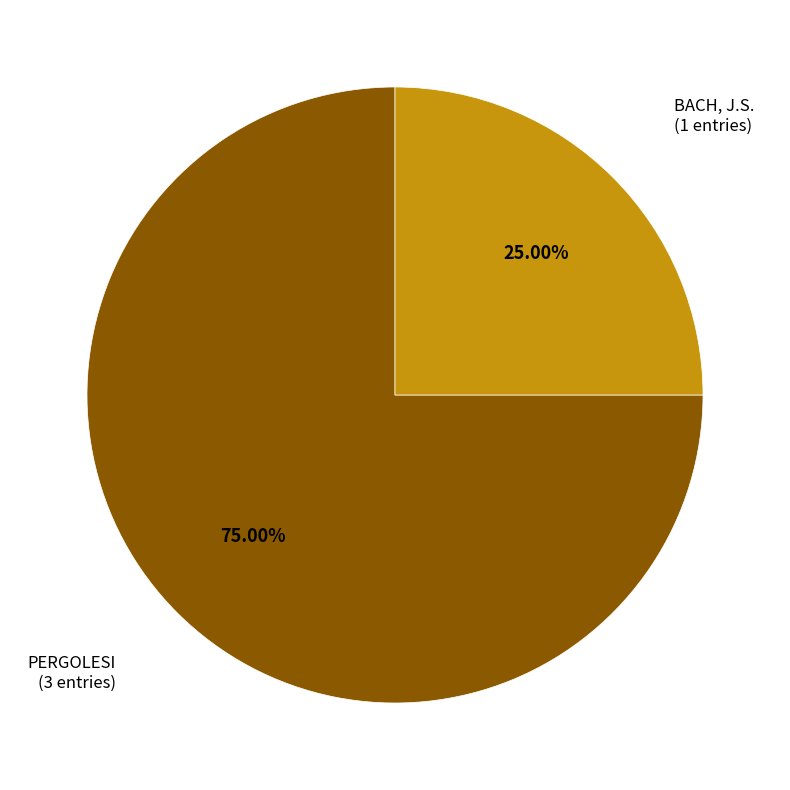

To the nearest percent, what percentage of the pie is BACH, J.S.?

25%